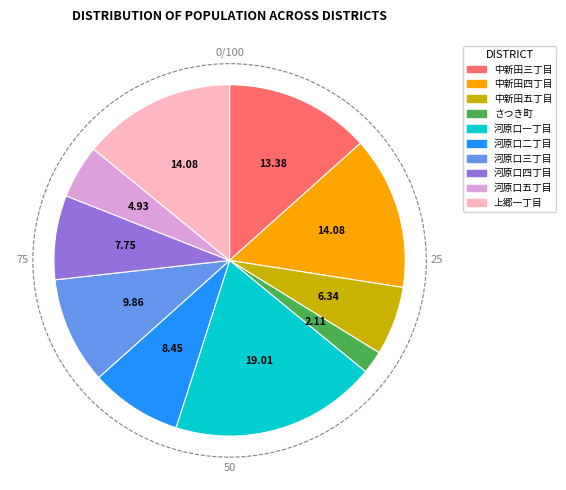

Does any single category account for the majority?

No